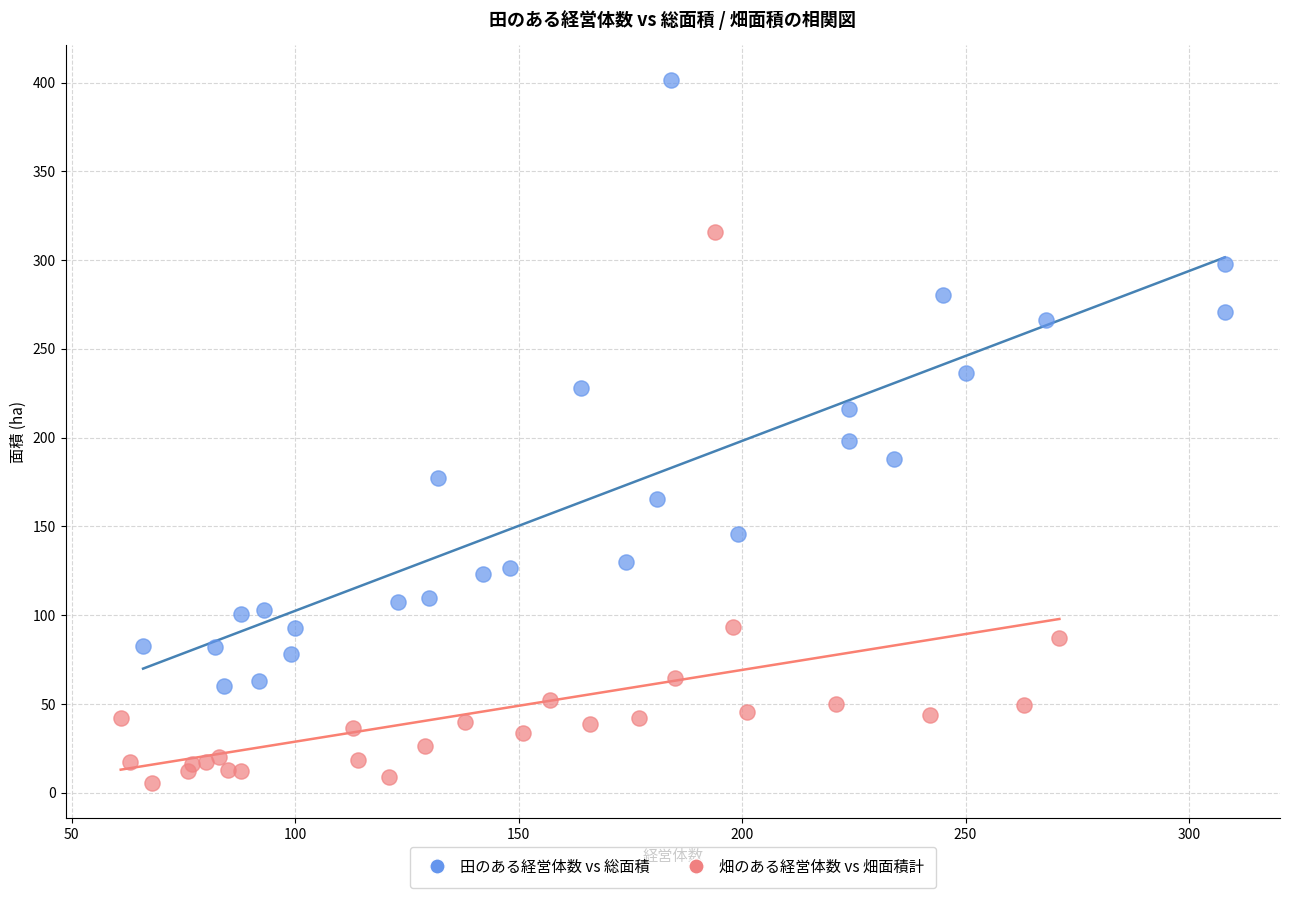

Which series reaches the minimum Y coordinate?

畑のある経営体数 vs 畑面積計